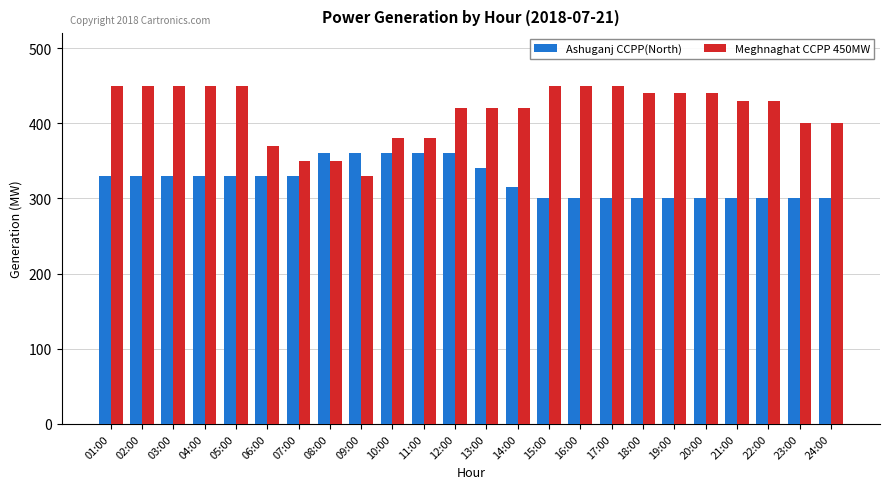

Between 14:00 and 17:00, which series saw the biggest shift?

Meghnaghat CCPP 450MW